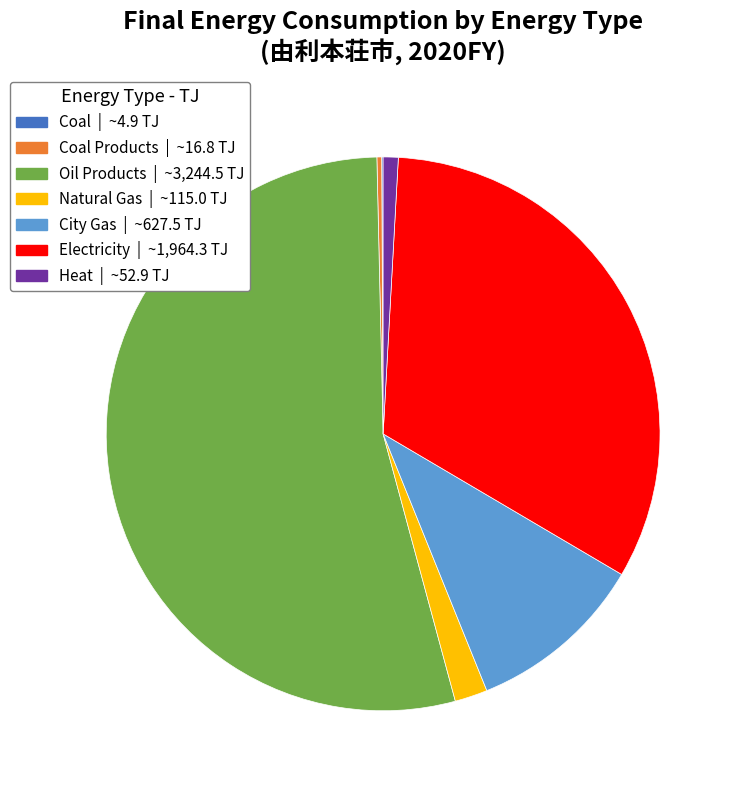

Is there any slice that represents more than half of the pie?

Yes